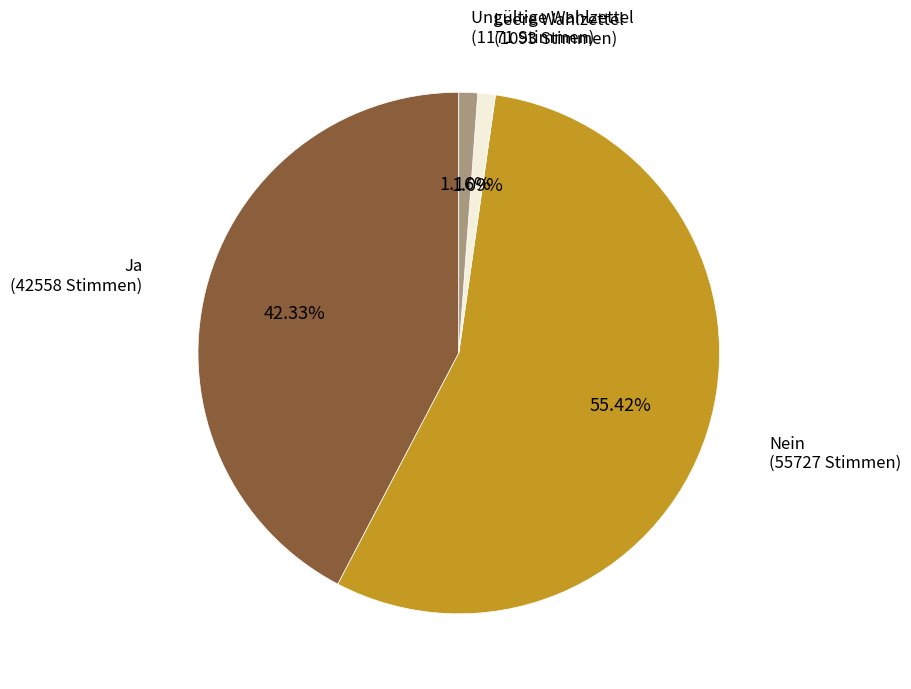

To the nearest percent, what is the difference between the largest and smallest slice percentages?

54%